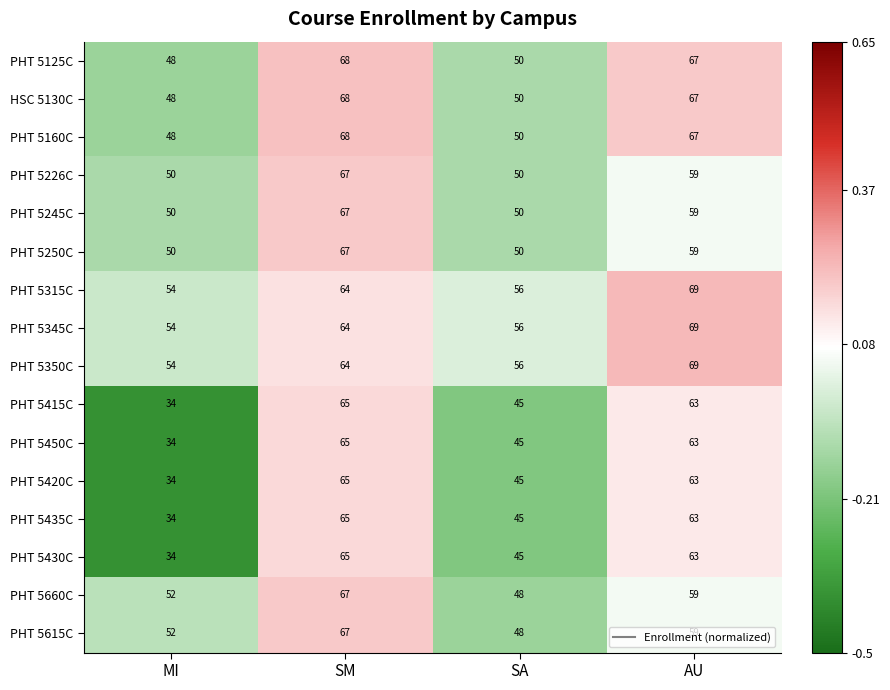

What is the approximate value of HSC 5130C at SA, to the nearest 10?

50